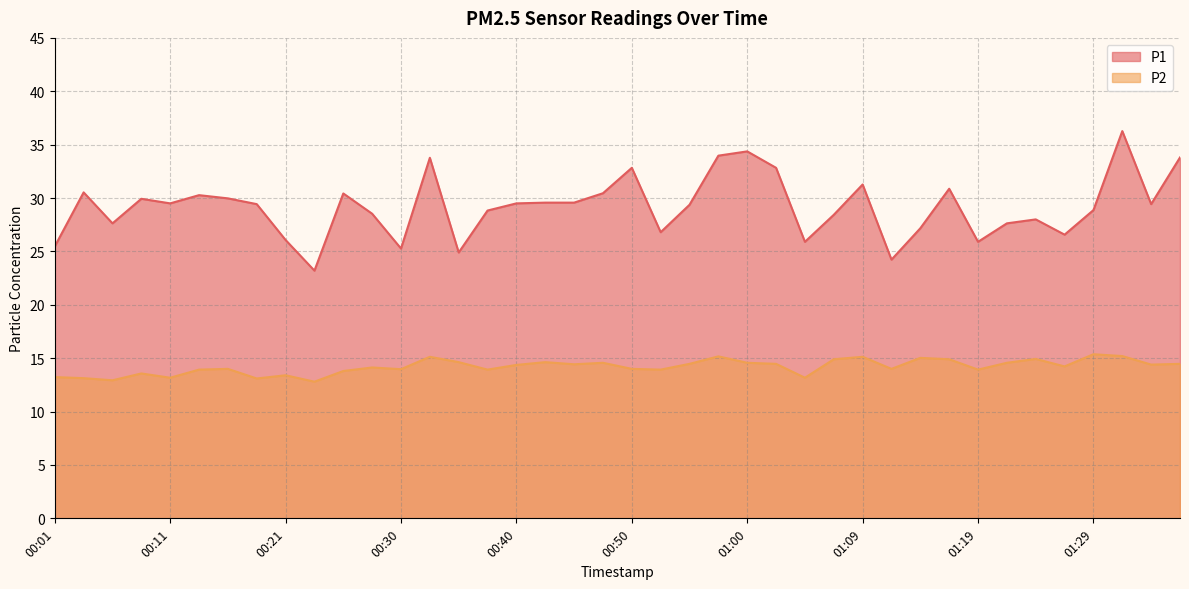

True or false: P1 and P2 intersect in this chart.

False